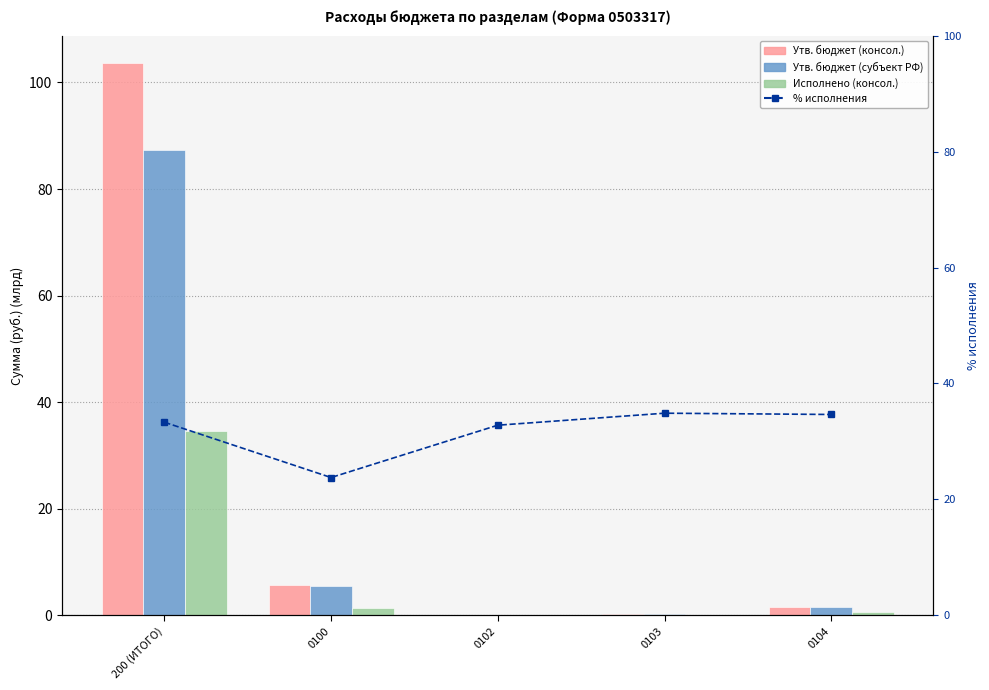

At how many categories does at least one series exceed 71?

1